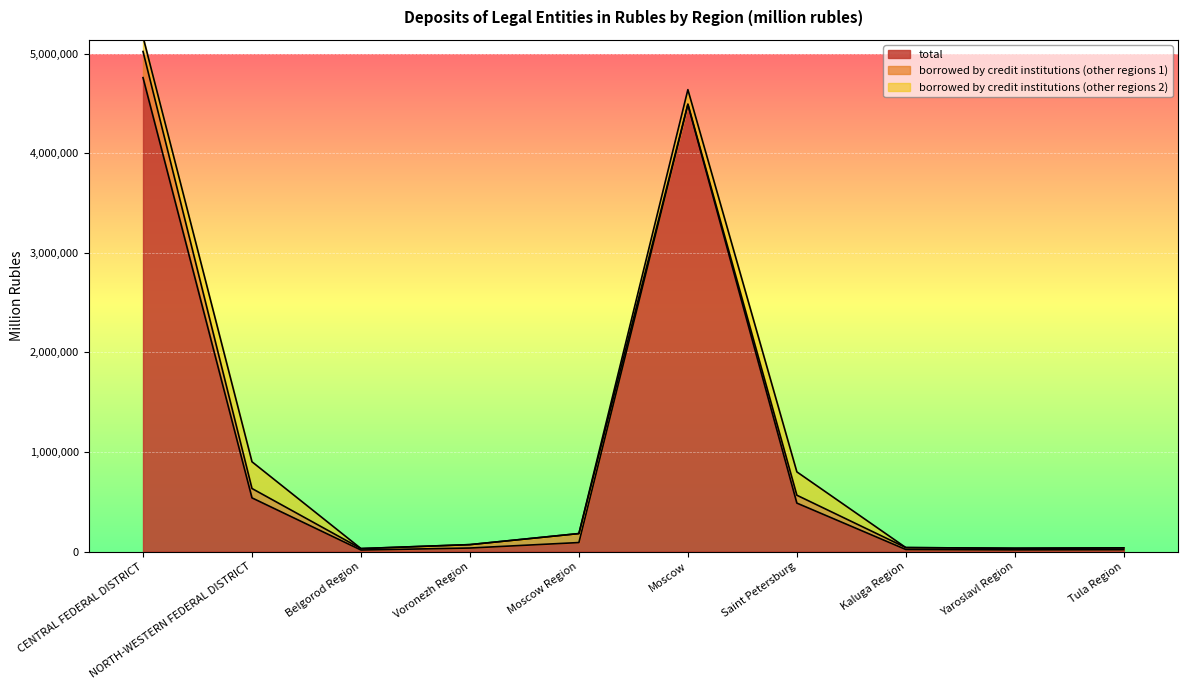

What is the maximum value shown in the chart?

4760622